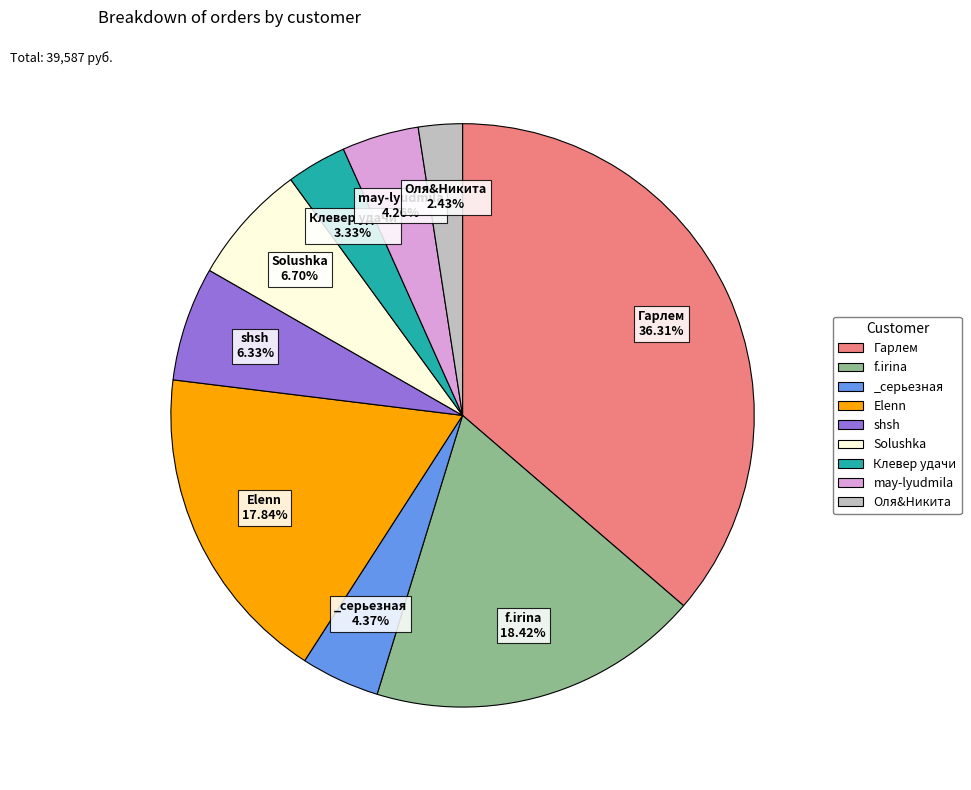

What percentage is the _серьезная slice, to the nearest percent?

4%